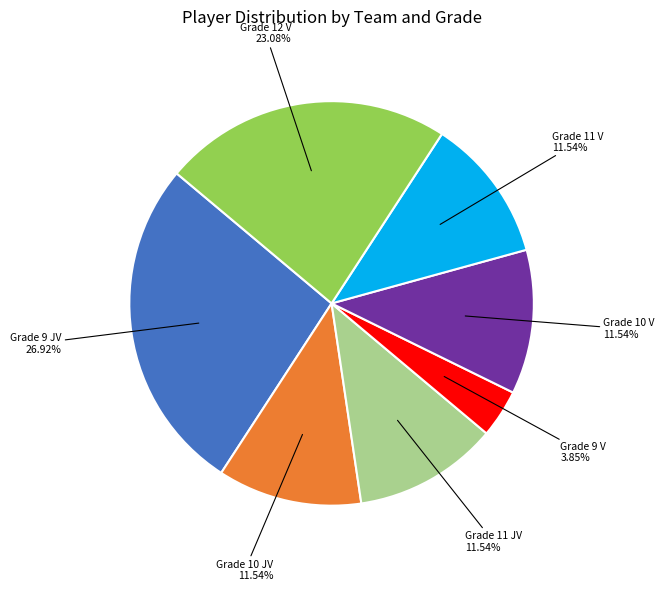

Is there any slice that represents more than half of the pie?

No